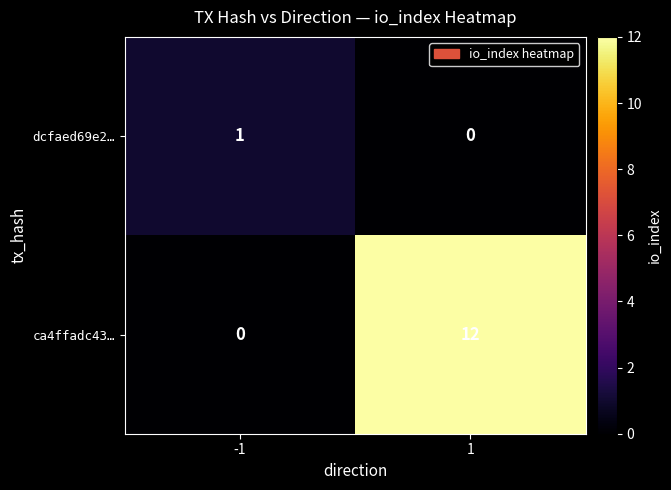

At -1, list the series in order from largest to smallest.

dcfaed69e2…, ca4ffadc43…